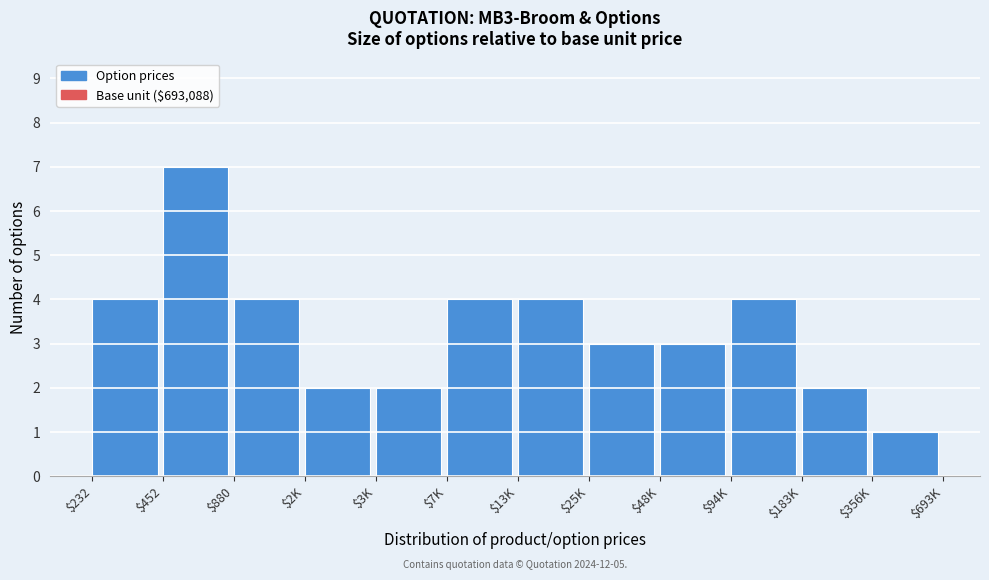

Reading right to left, extract all data points from this chart.

1	2	4	3	3	4	4	2	2	4	7	4